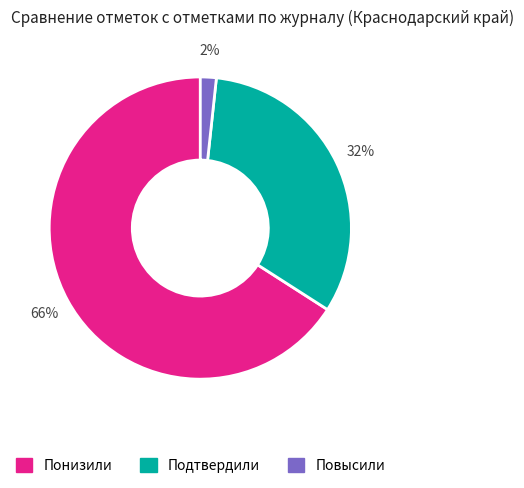

Is it true that Подтвердили is 26% of the pie?

False